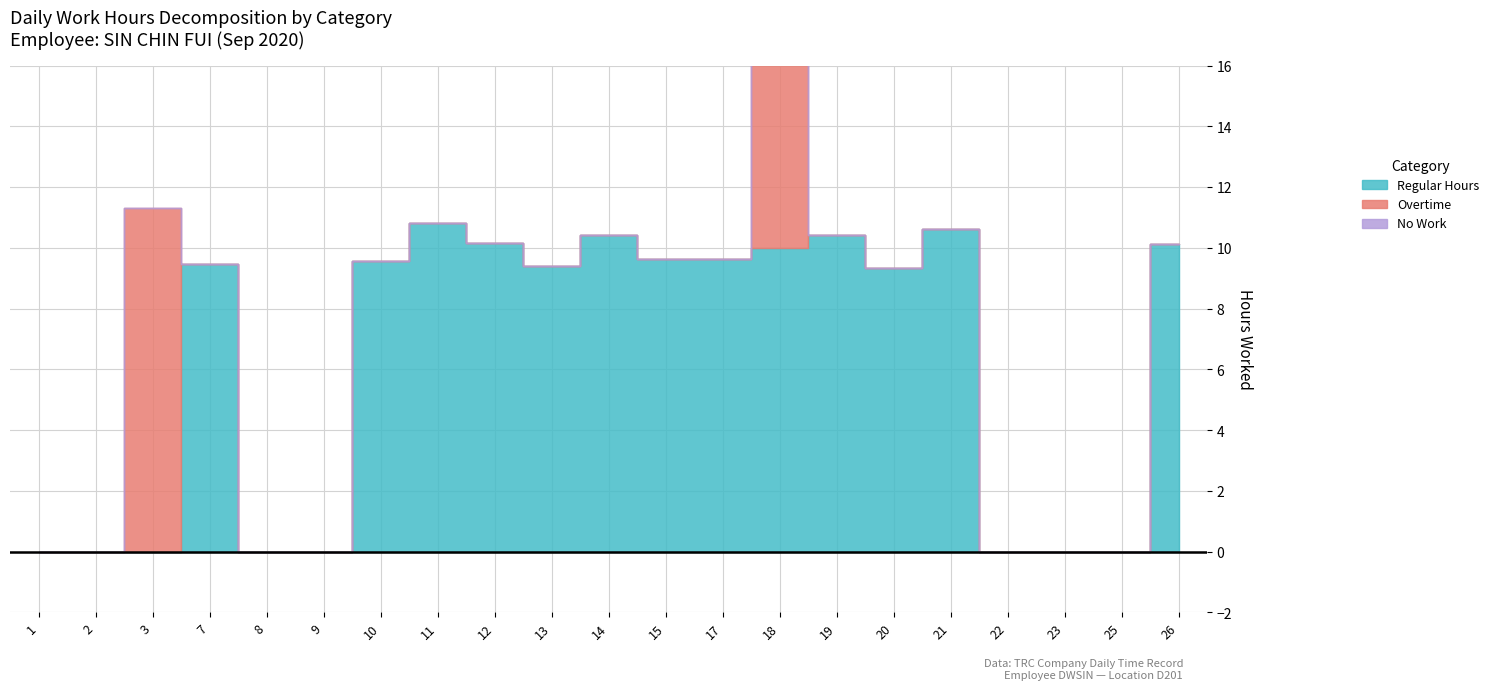

Which series has the largest range (max minus min)?

Overtime